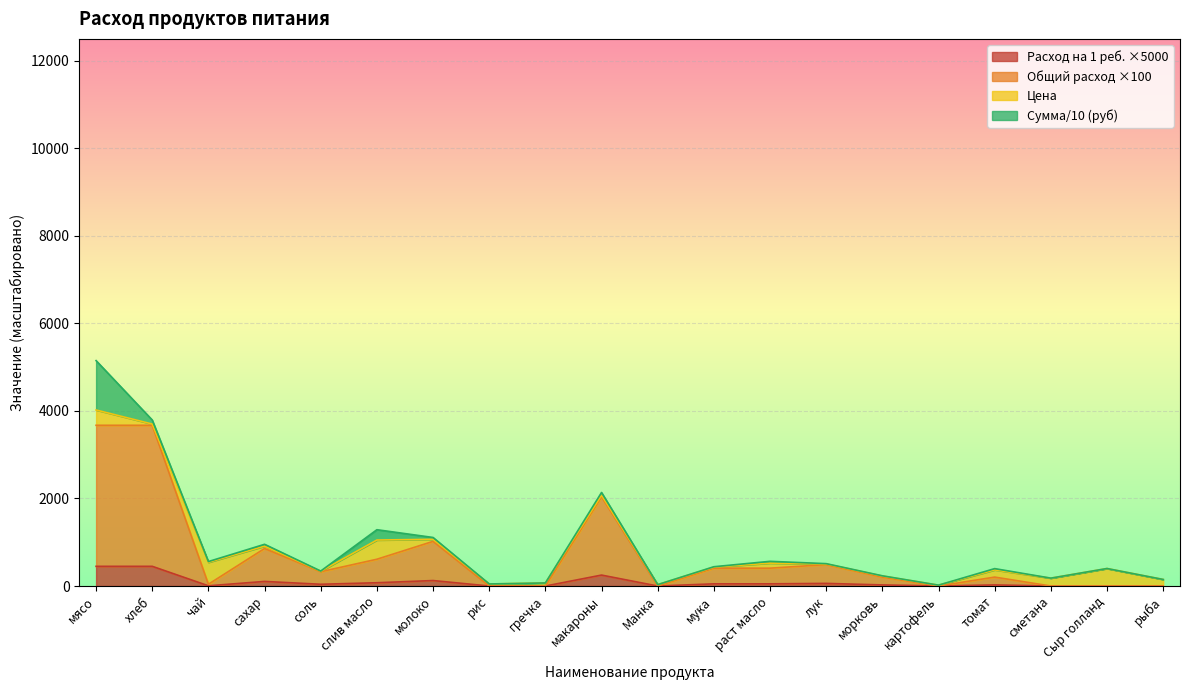

What is the highest value of the Расход на 1 реб. ×5000 series?

450.0